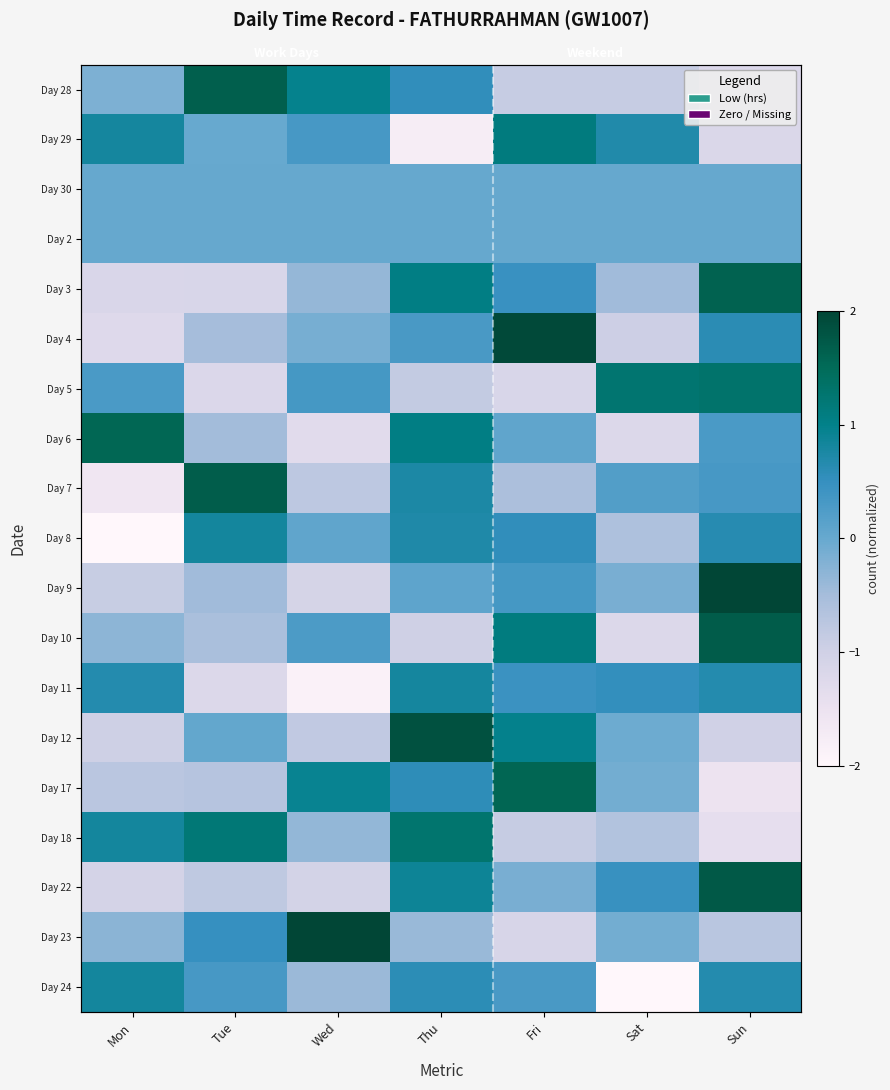

The value of Day 8 at Sun is 0.3. True or false?

False